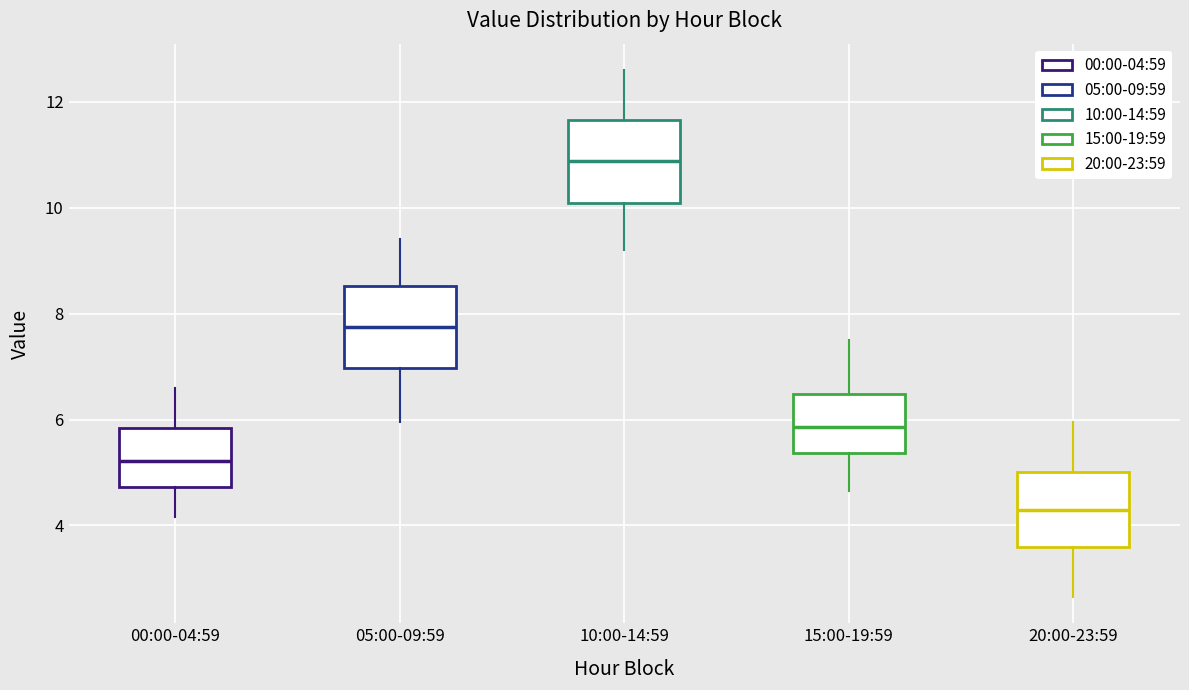

Reading left to right, read every box against the y-axis: the position of its median line, the range the box covers, and the ends of its whiskers. The values are not printed on the chart, so give them approximately, as read against the axis.

00:00-04:59: median 5.2, box 4.8 to 5.8, whiskers 4.2 to 6.6
05:00-09:59: median 7.8, box 7.0 to 8.6, whiskers 6.0 to 9.4
10:00-14:59: median 10.8, box 10.0 to 11.6, whiskers 9.2 to 12.6
15:00-19:59: median 5.8, box 5.4 to 6.4, whiskers 4.6 to 7.6
20:00-23:59: median 4.4, box 3.6 to 5.0, whiskers 2.6 to 6.0